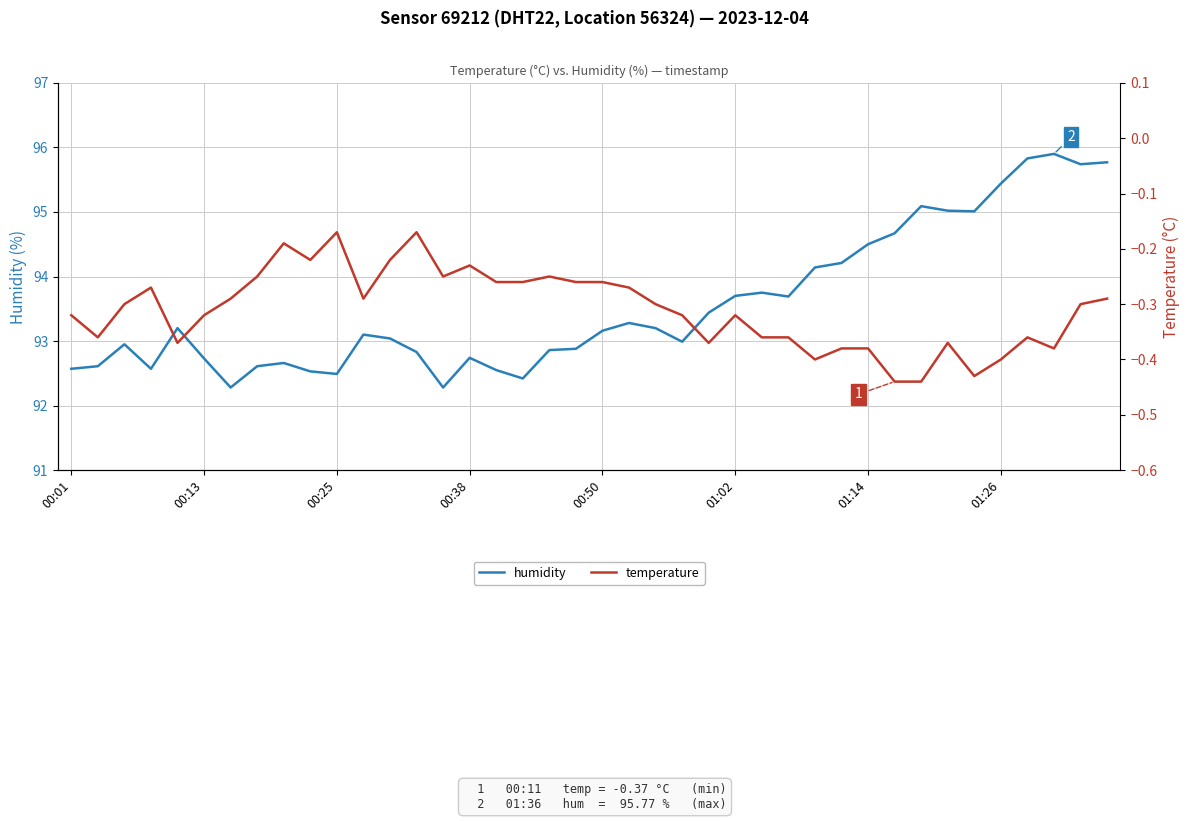

True or false: humidity has a value of 95.4 at 01:26.

True